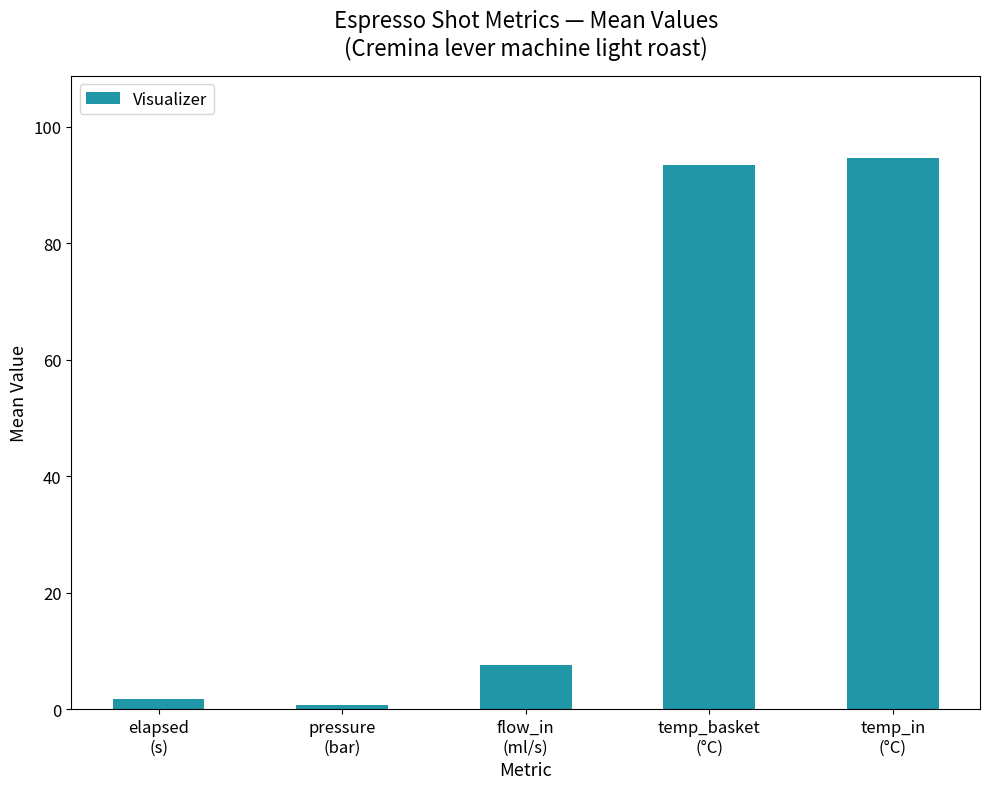

Which label corresponds to the largest value in the chart?

temp_in
(°C)